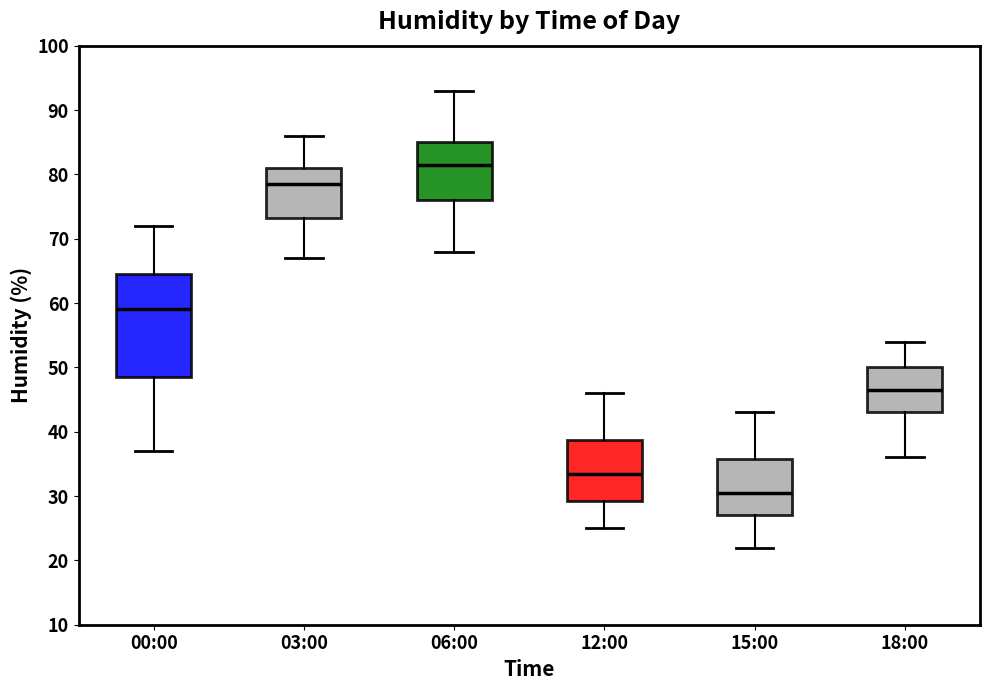

Where does the lower whisker of the box for 18:00 end on the y-axis? The values are not printed on the chart, so give them approximately, as read against the axis.

36